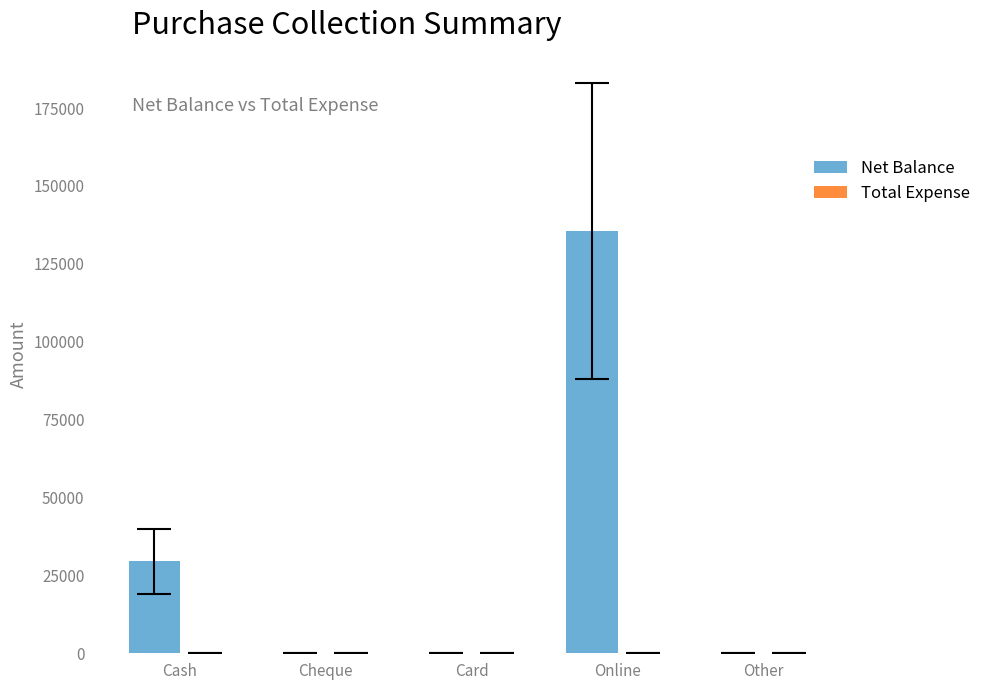

What is the sum of all values?

165001